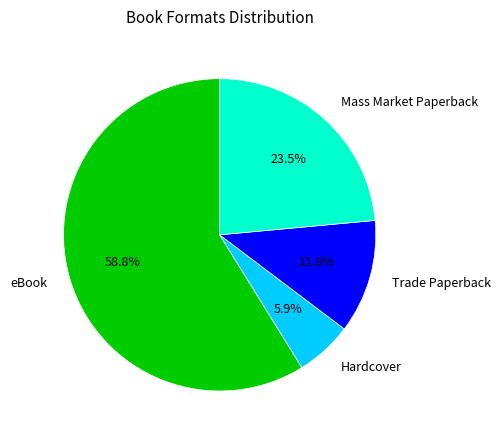

What percentage is NOT represented by Trade Paperback?

88.2%